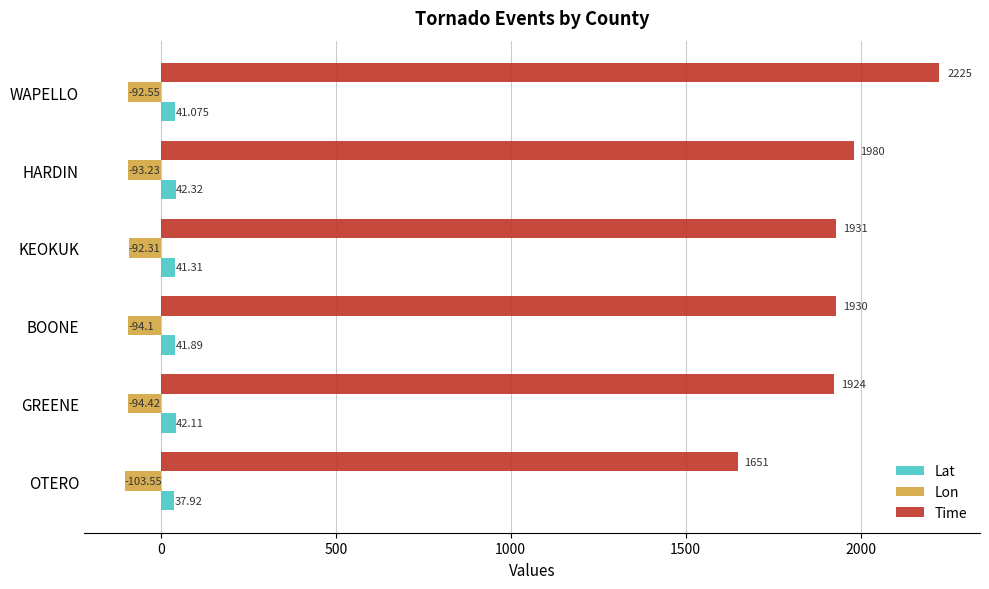

Which category has the highest value in the Lat series?

HARDIN